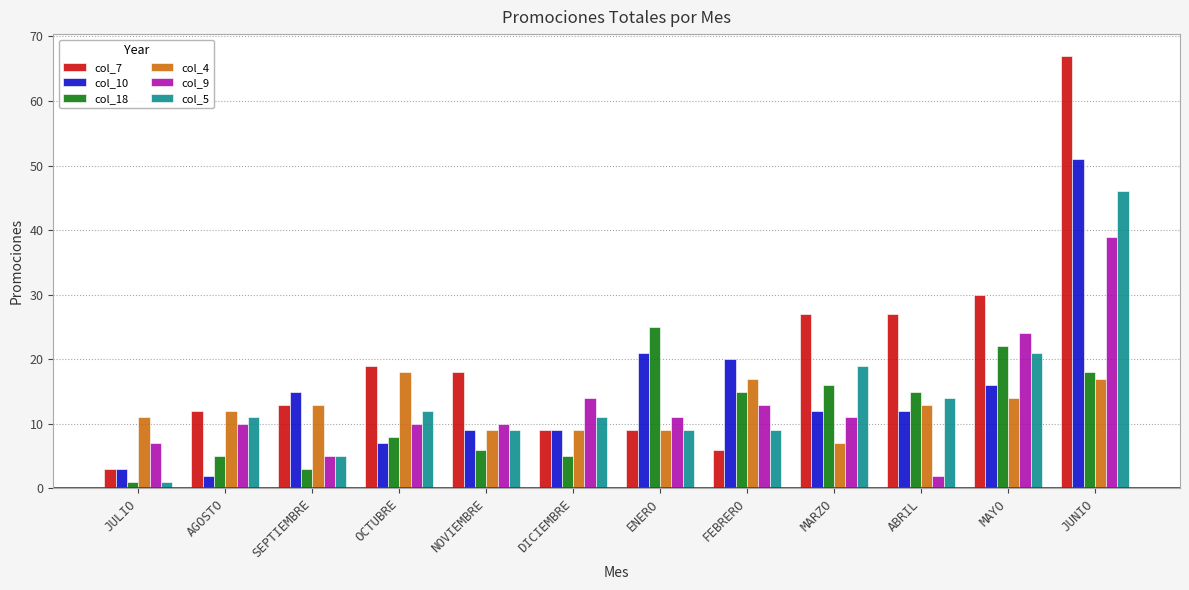

Which series has the largest total across all categories?

col_7